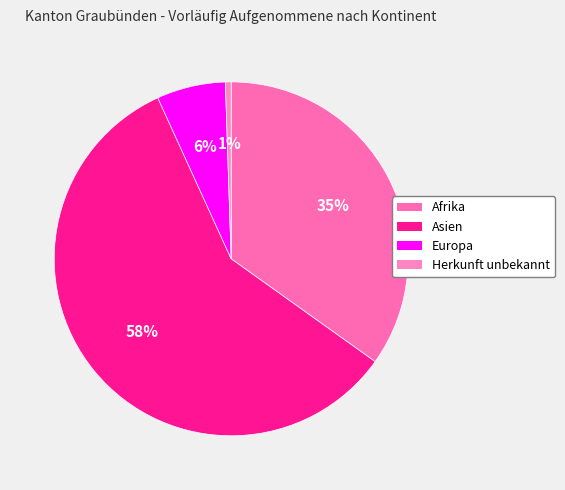

How many slices are in this pie chart?

4